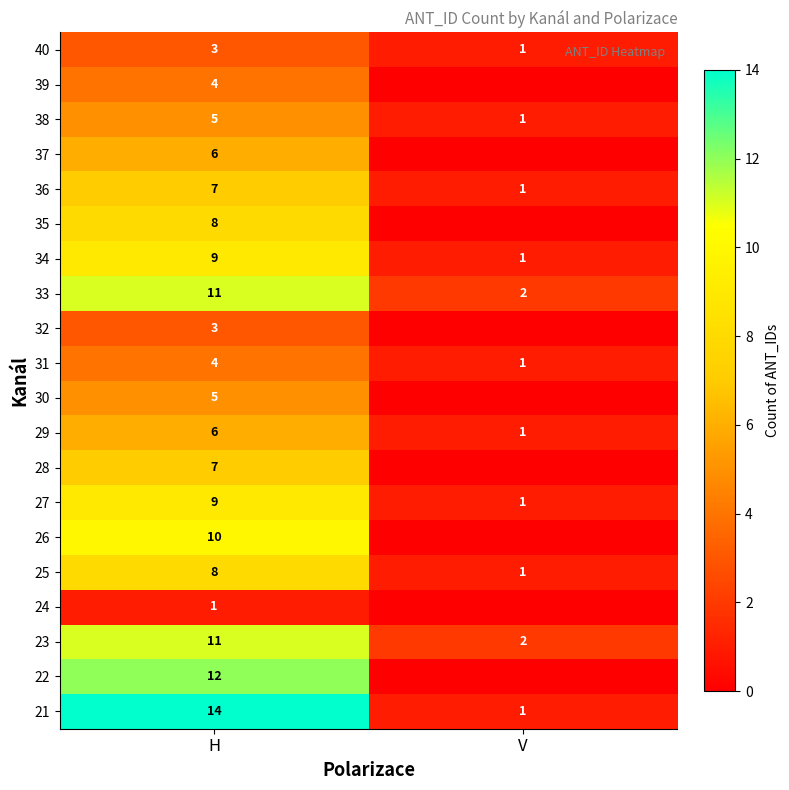

What is the average value of the 27 series?

5